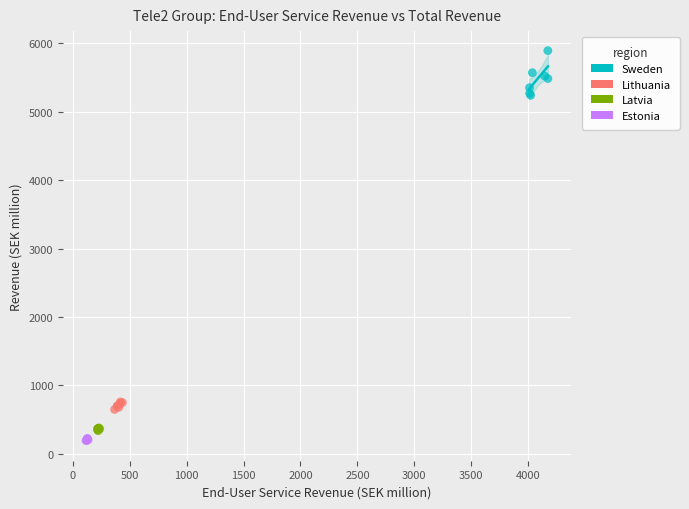

Which series has the widest spread of Y values?

Sweden